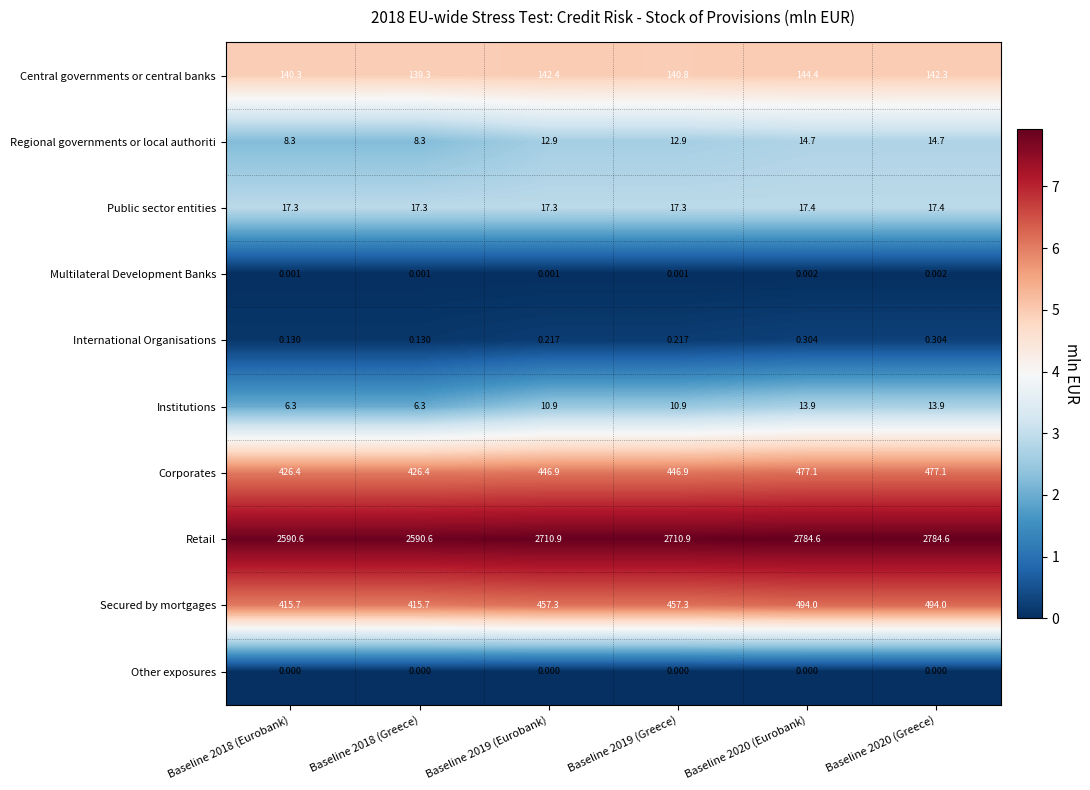

Which series has the largest total across all categories?

Retail